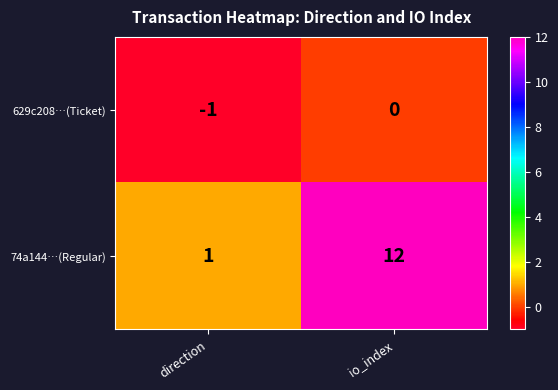

Rank the series by their maximum value, from highest to lowest.

74a144…(Regular), 629c208…(Ticket)